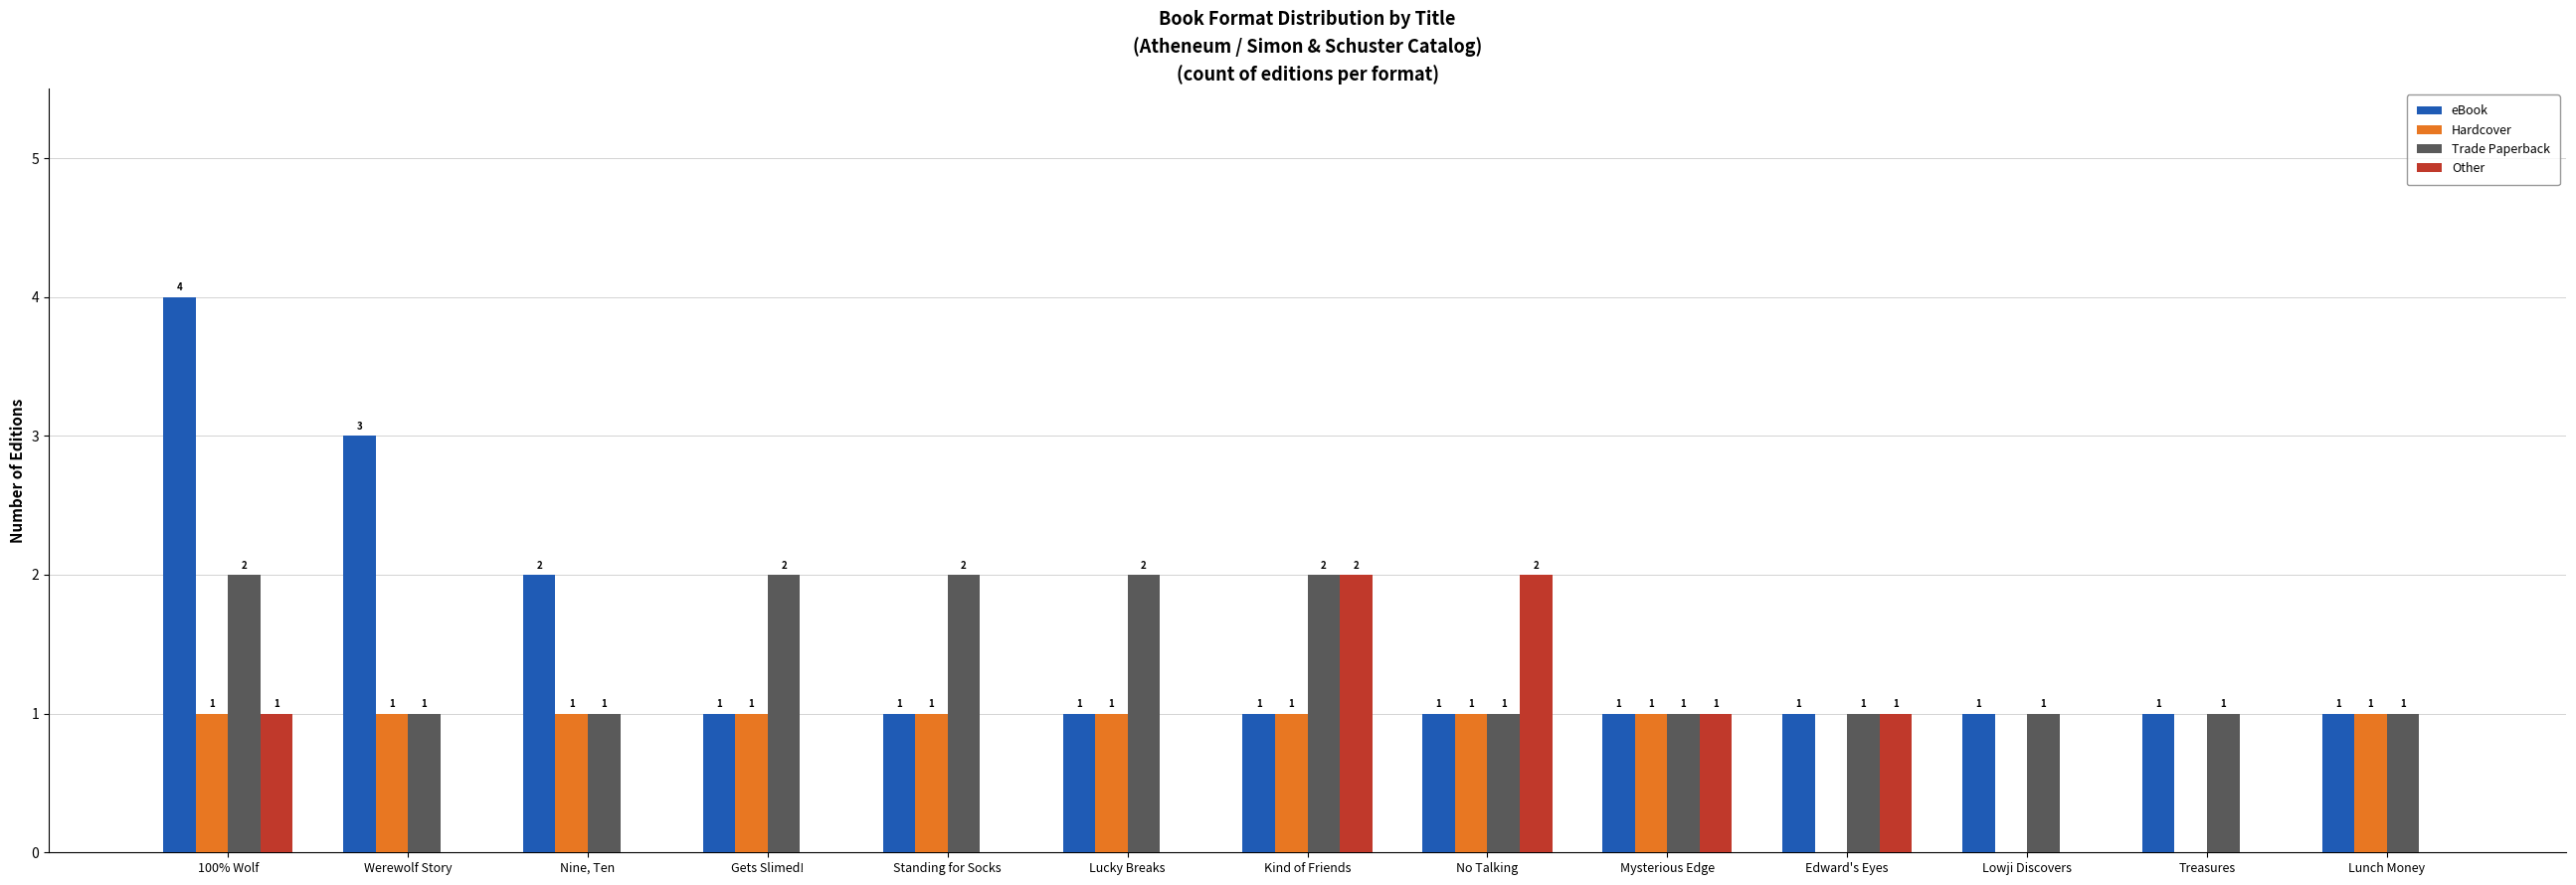

Which series has the widest spread of values?

eBook